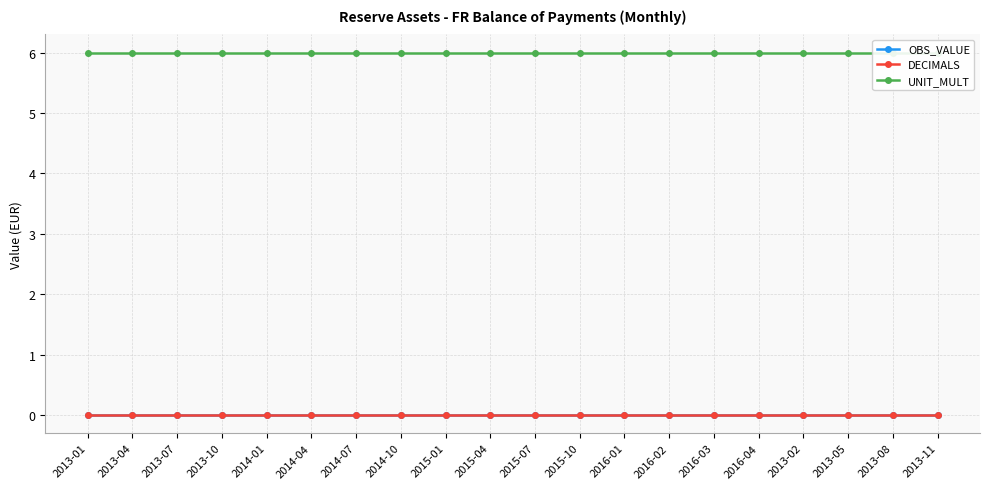

The OBS_VALUE series shows 0 at 2014-07. True or false?

True